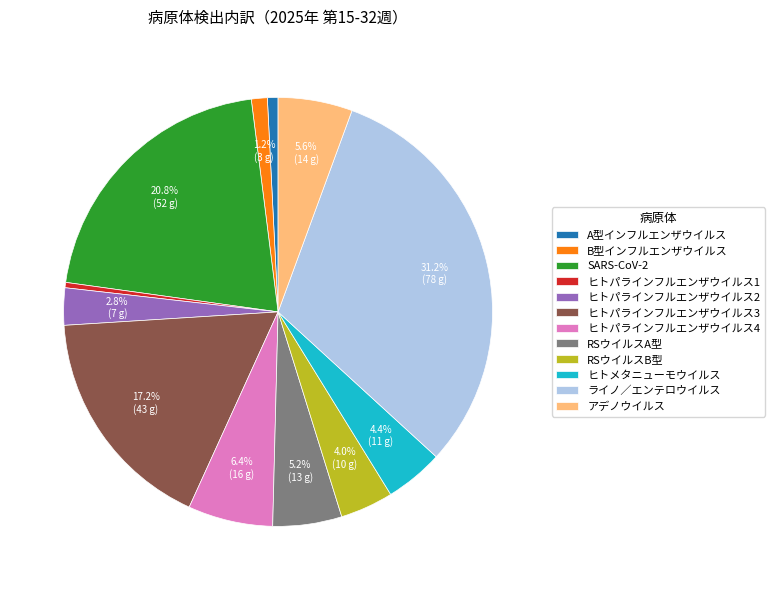

What is the total percentage of SARS-CoV-2 and ヒトパラインフルエンザウイルス2?

23.6%